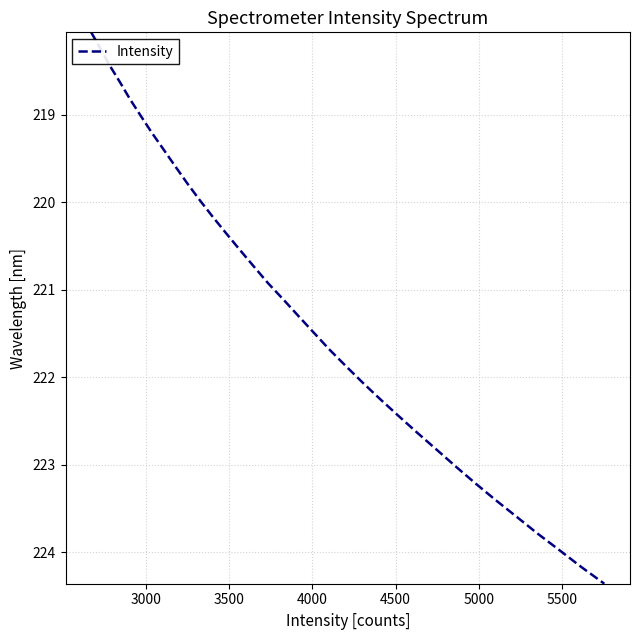

What is the difference between the maximum and minimum values?

6.3